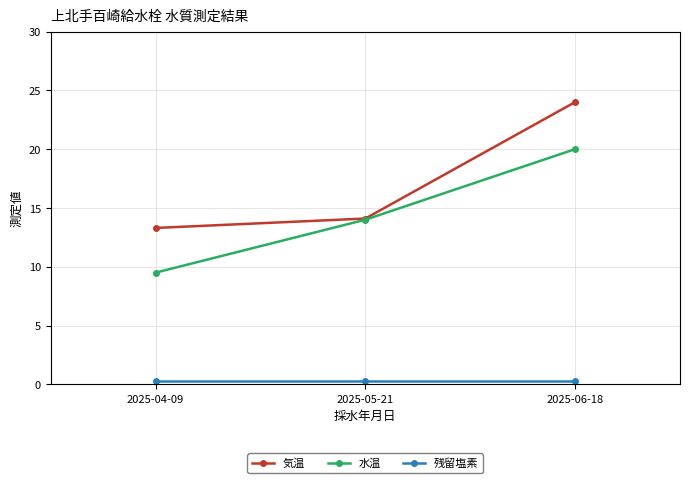

Which label corresponds to the largest value in the chart?

2025-06-18